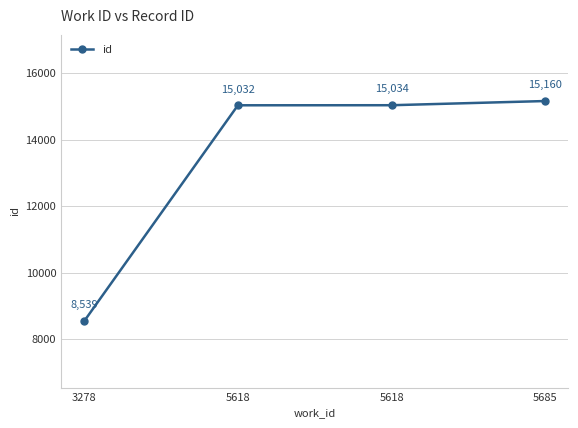

Which has a higher value, 3278 or 5618?

5618